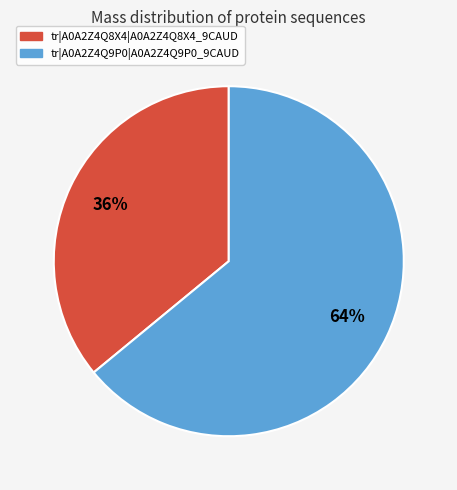

Which slice is the largest?

tr|A0A2Z4Q9P0|A0A2Z4Q9P0_9CAUD